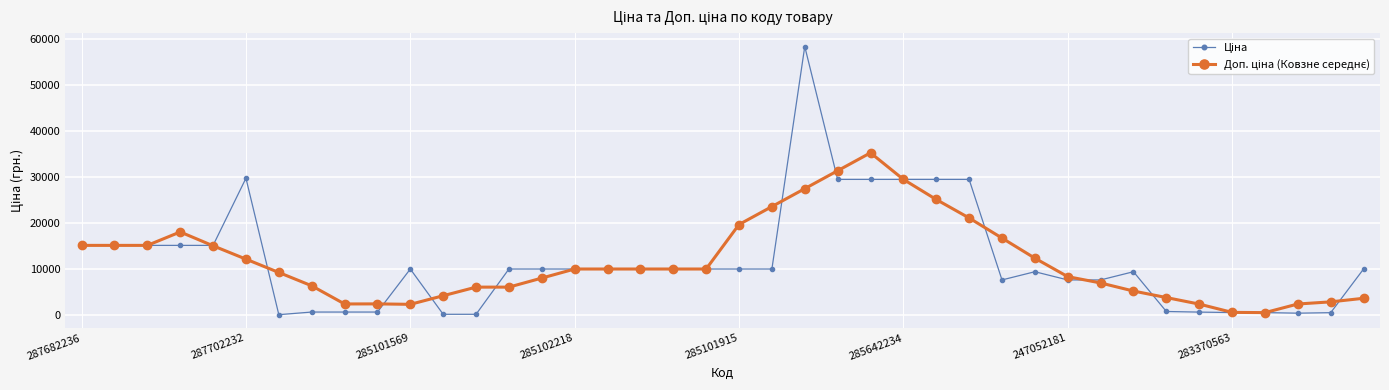

At how many categories does at least one series exceed 22496?

8